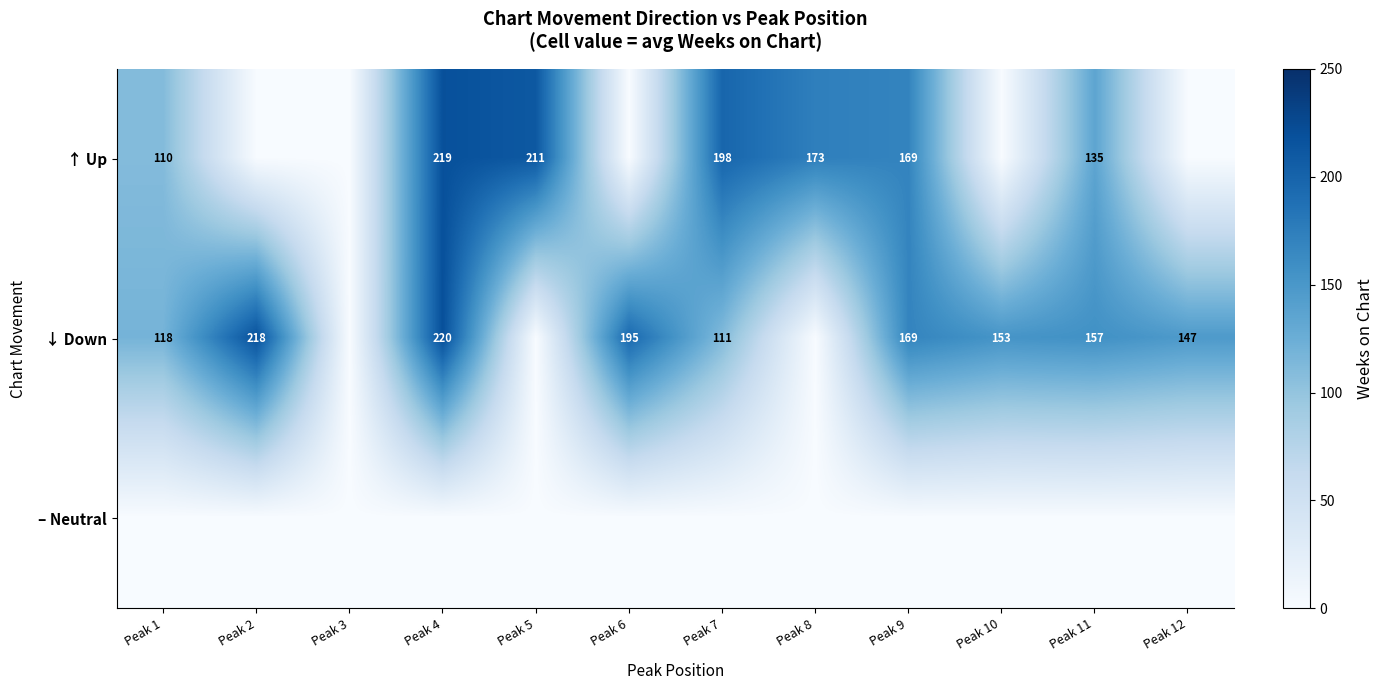

The ↓ Down series shows 147 at Peak 12. True or false?

True